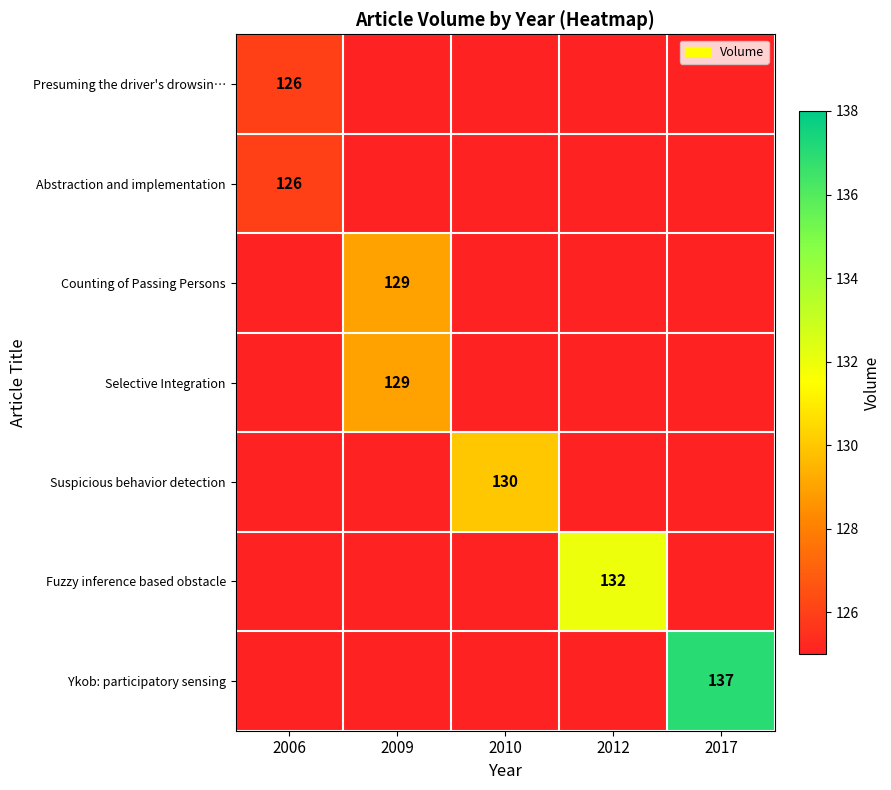

The value of Counting of Passing Persons at 2009 is 129. True or false?

True